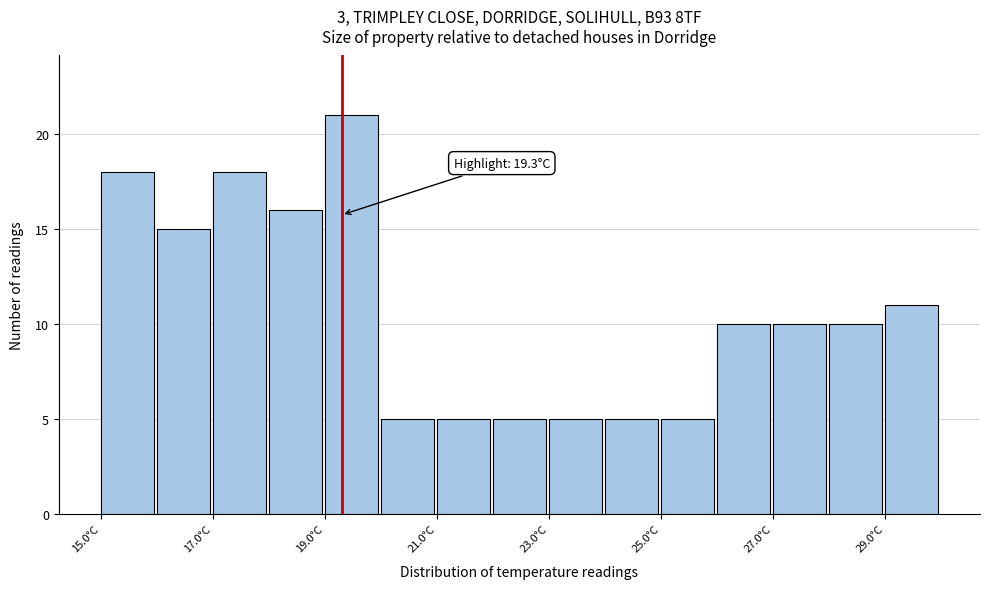

Which range on the x-axis has the tallest bar?

19 to 20